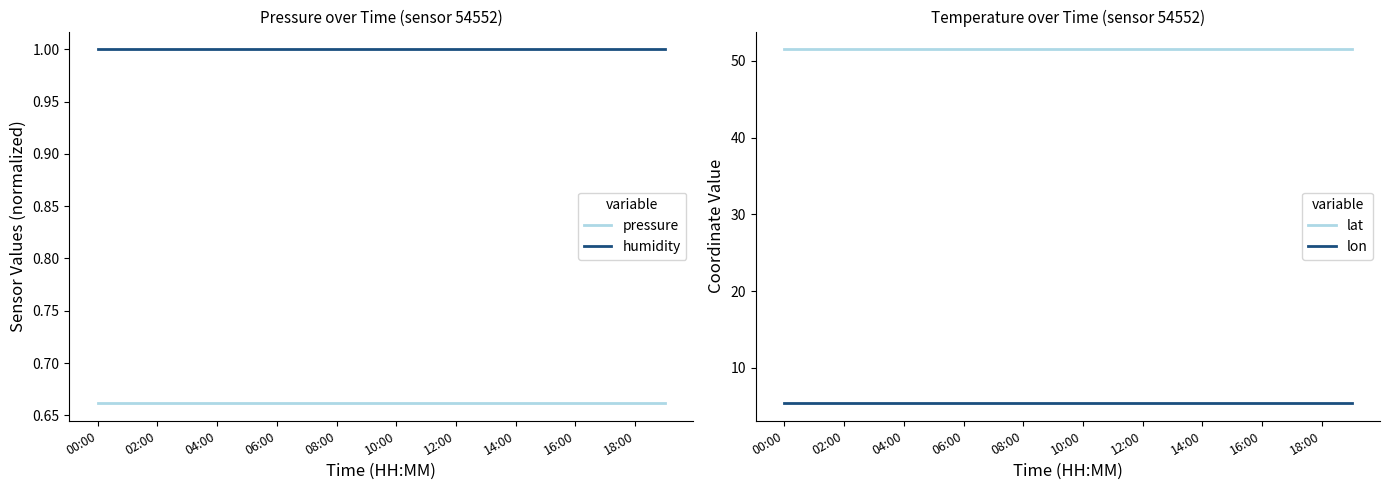

Which series has the largest total across all categories?

lat